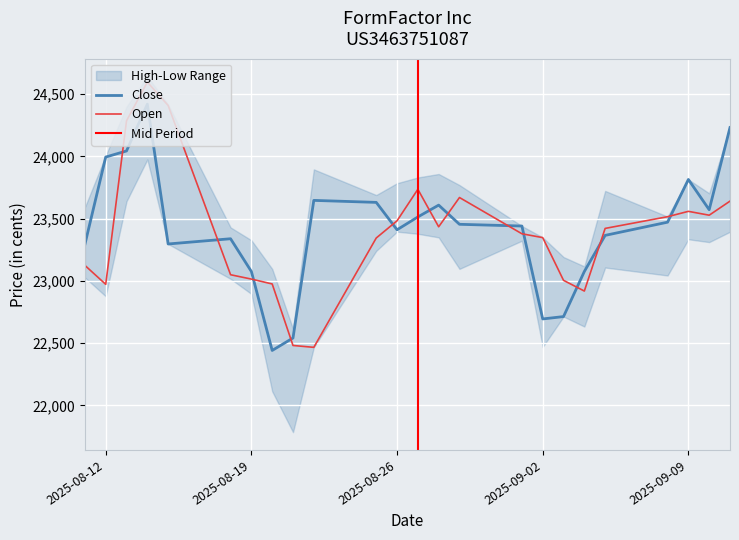

At which label does Open first exceed 23421?

13.08.2025